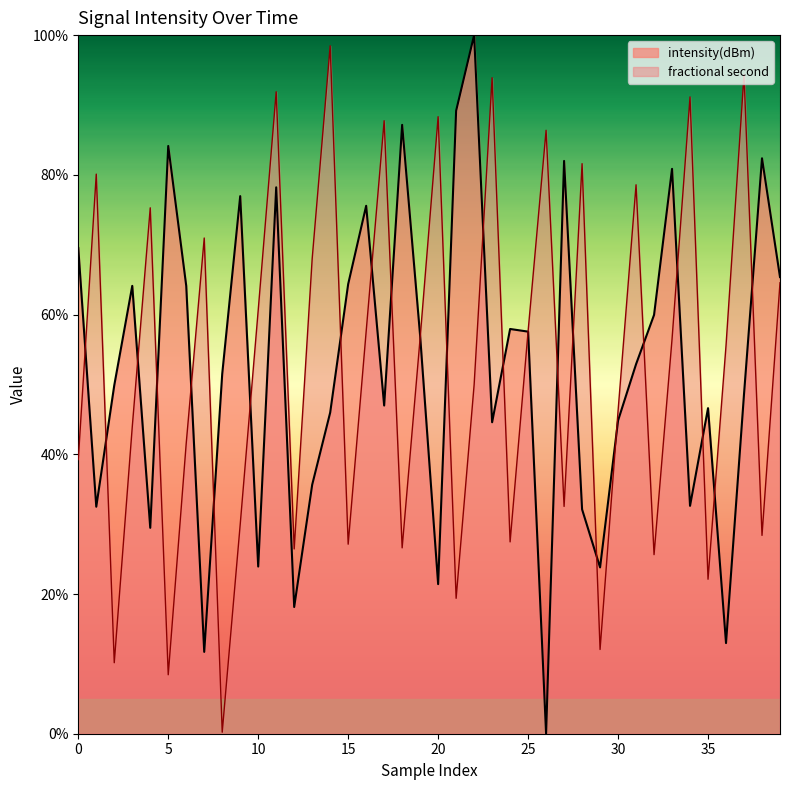

At which category does fractional second reach its first local peak?

1